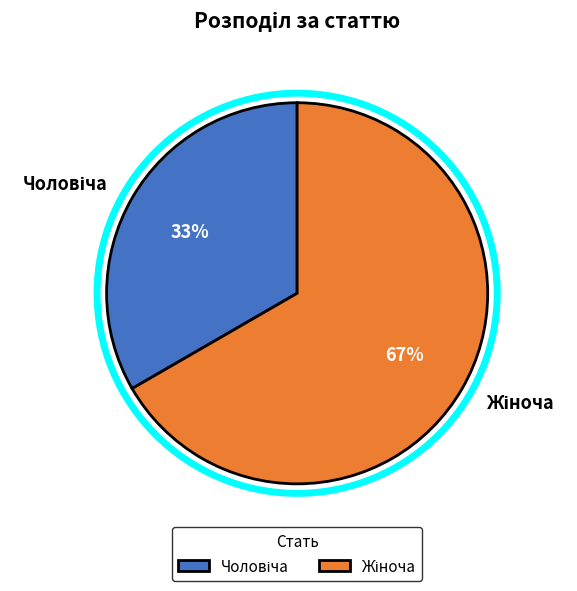

Does any single category account for the majority?

Yes